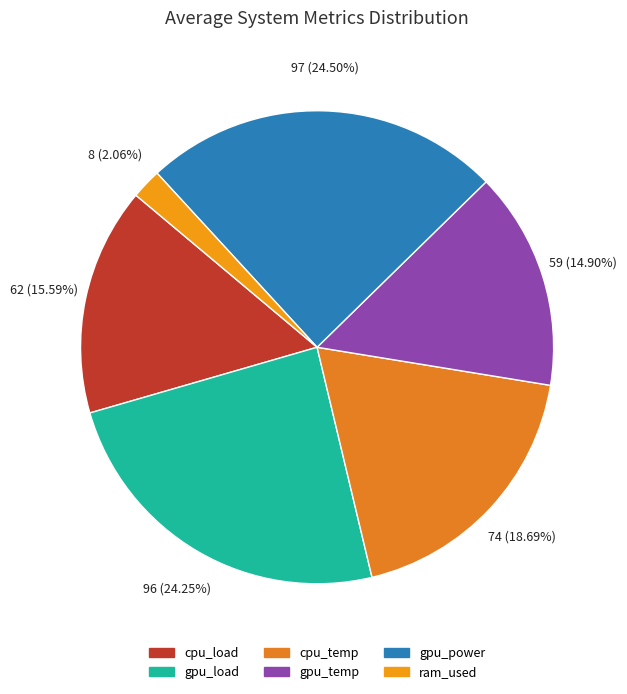

To the nearest percent, what percentage of the pie is ram_used?

2%